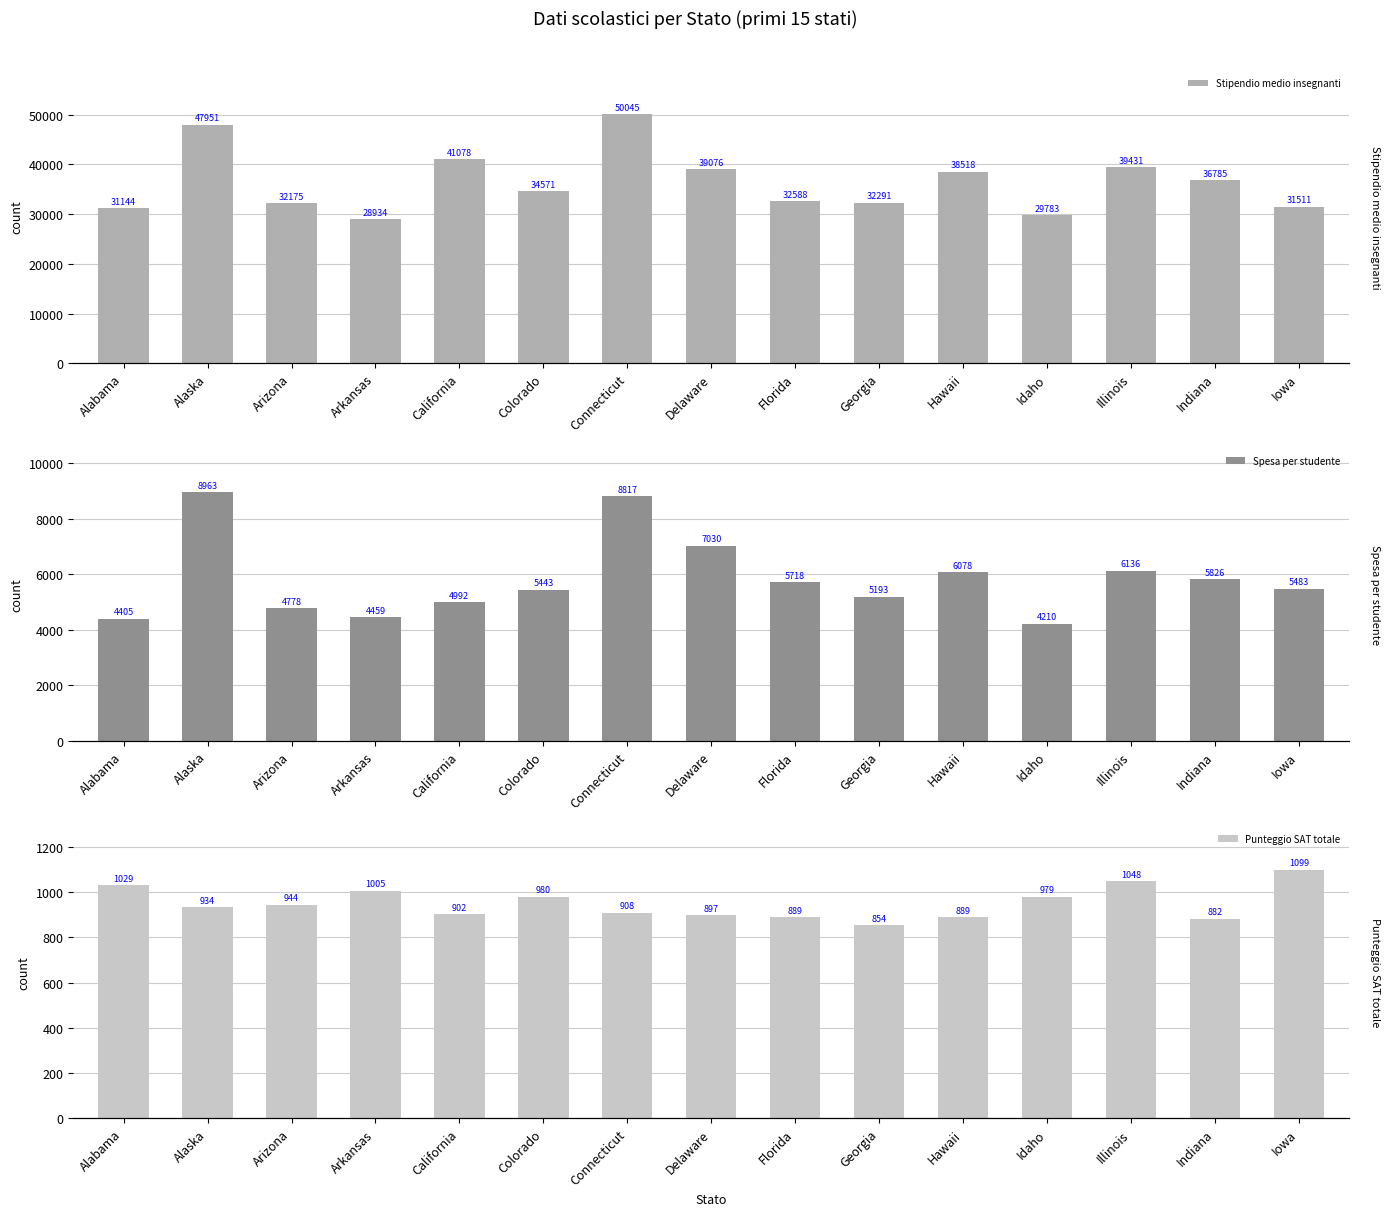

Which series changed the most between Arkansas and Illinois?

Stipendio medio insegnanti